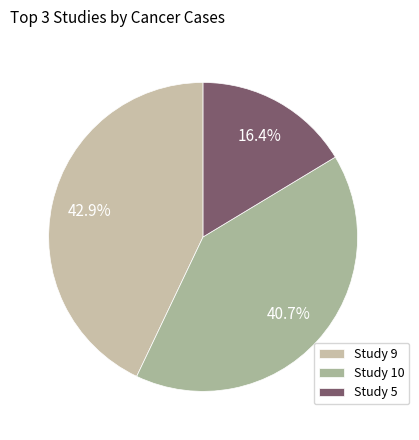

How many slices are in this pie chart?

3